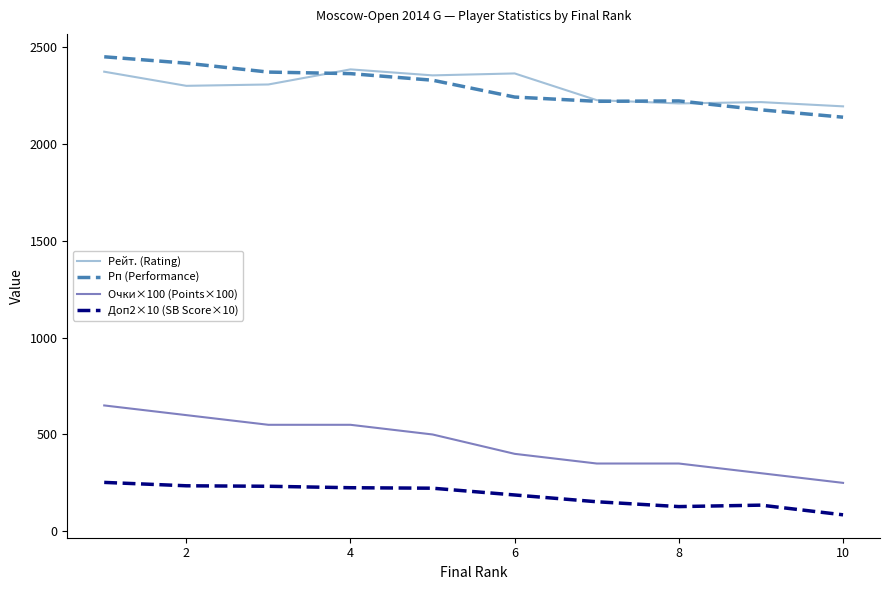

What is the greatest value displayed?

2451.0